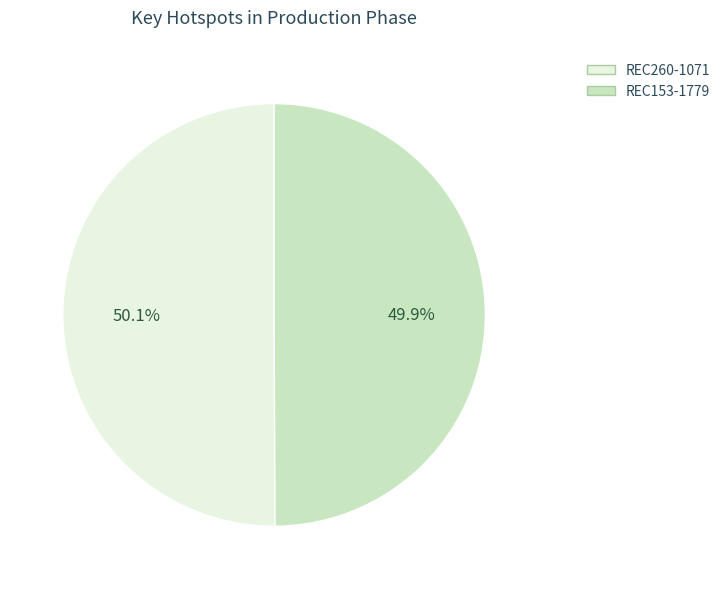

How many slices are in this pie chart?

2